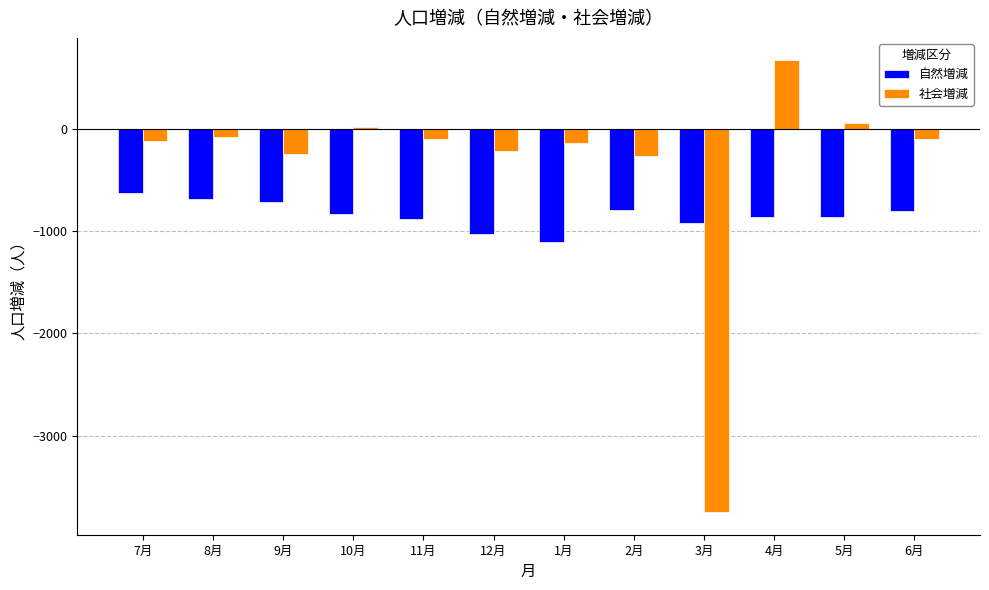

List the series in order of their overall mean, highest first.

社会増減, 自然増減